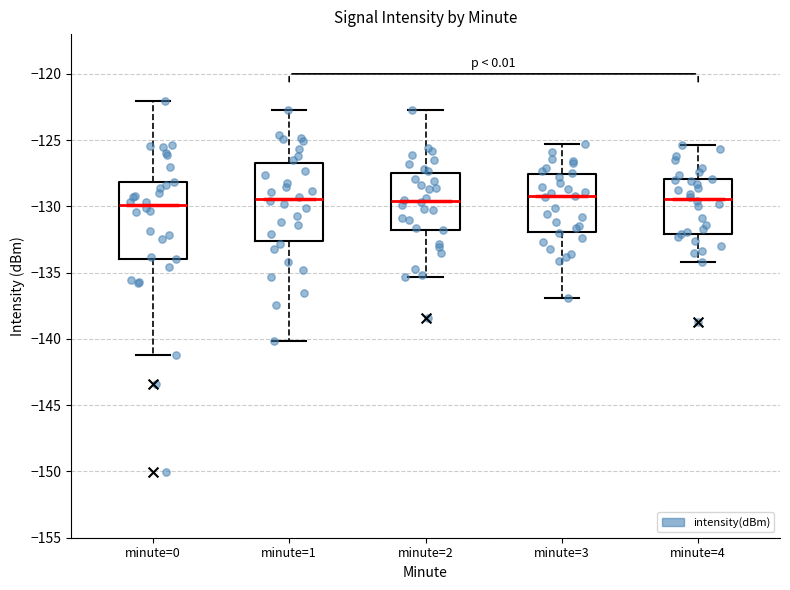

Reading left to right, read every box against the y-axis: the position of its median line, the range the box covers, and the ends of its whiskers. The values are not printed on the chart, so give them approximately, as read against the axis.

minute=0: median -130.0, box -134.0 to -128.0, whiskers -141.0 to -122.0
minute=1: median -129.5, box -132.5 to -126.5, whiskers -140.0 to -122.5
minute=2: median -129.5, box -131.5 to -127.5, whiskers -135.5 to -122.5
minute=3: median -129.0, box -132.0 to -127.5, whiskers -137.0 to -125.5
minute=4: median -129.5, box -132.0 to -128.0, whiskers -134.0 to -125.5